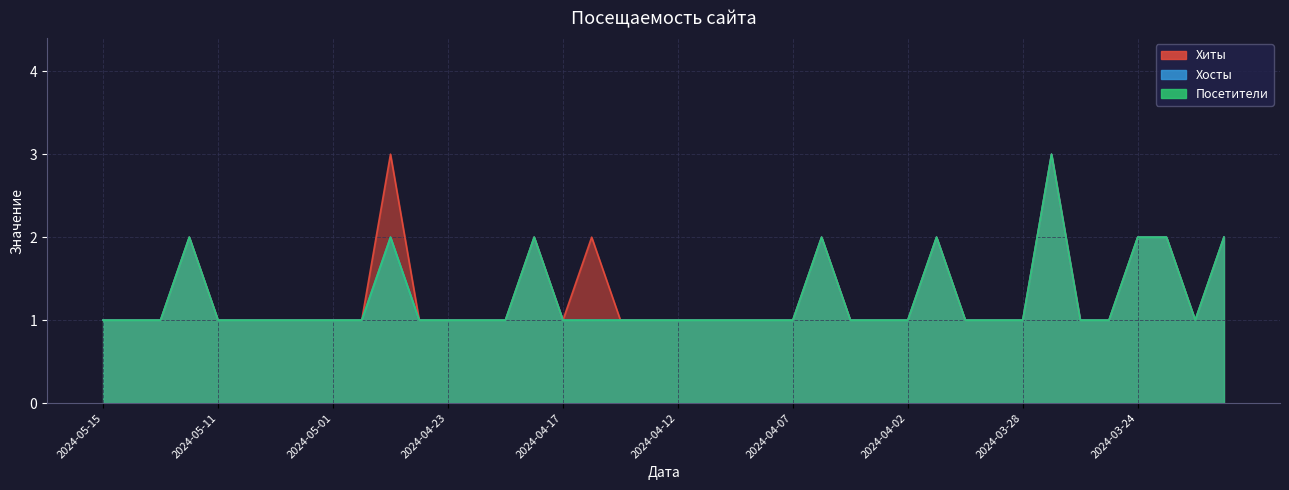

Rank the series by their maximum value, from highest to lowest.

Хиты, Хосты, Посетители